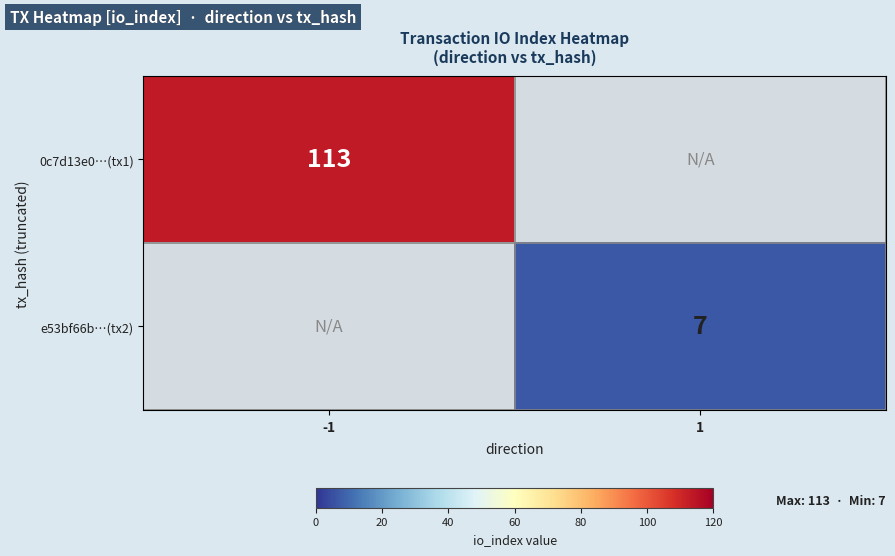

Is the value of 0c7d13e0…(tx1) at -1 greater than the value of e53bf66b…(tx2) at 1?

Yes